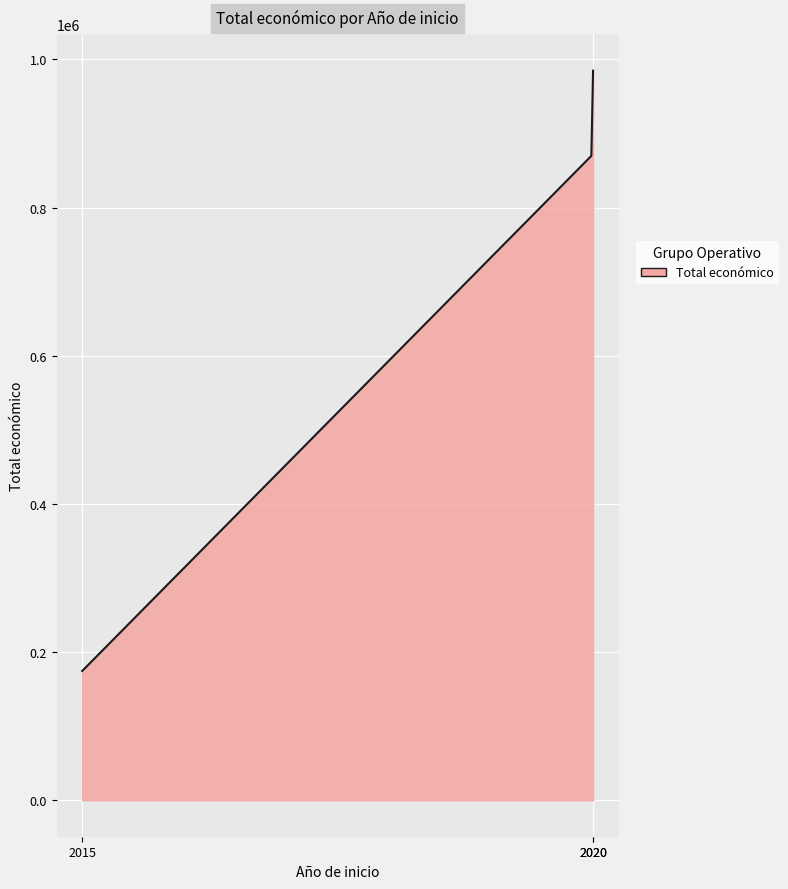

What is the greatest value displayed?

984755.0